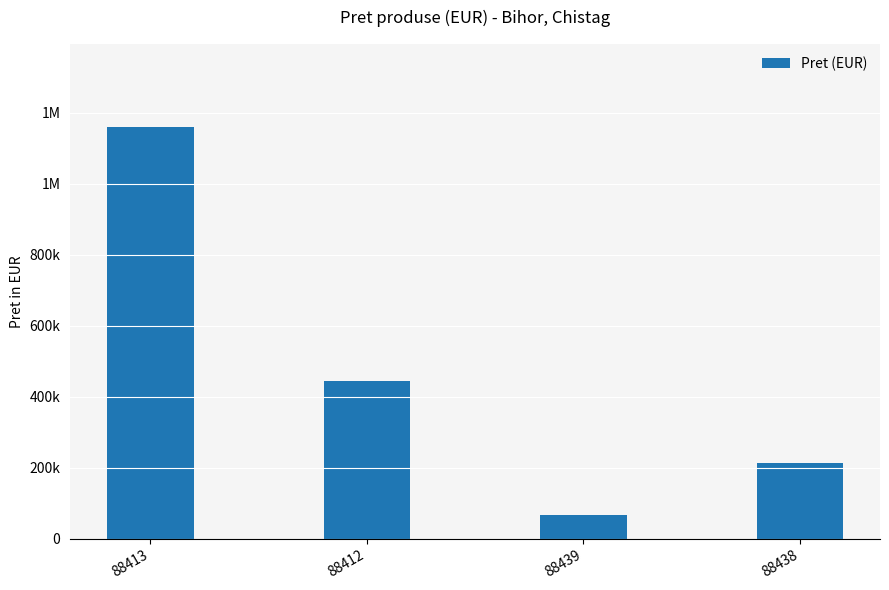

Are the bars horizontal?

No